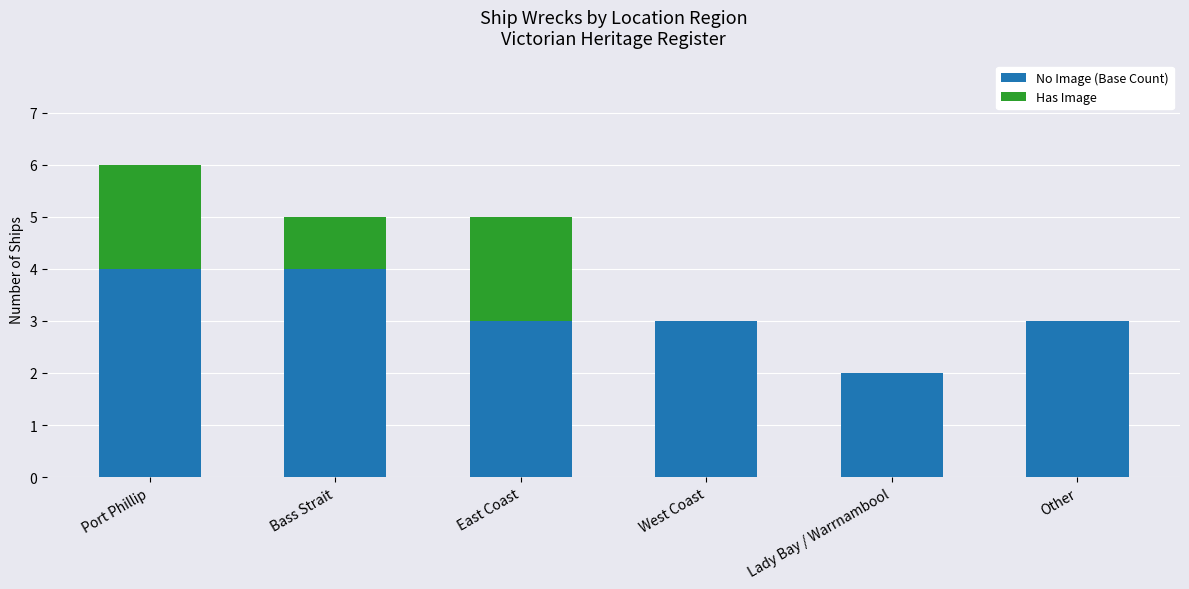

What is the total value across all series at East Coast?

5